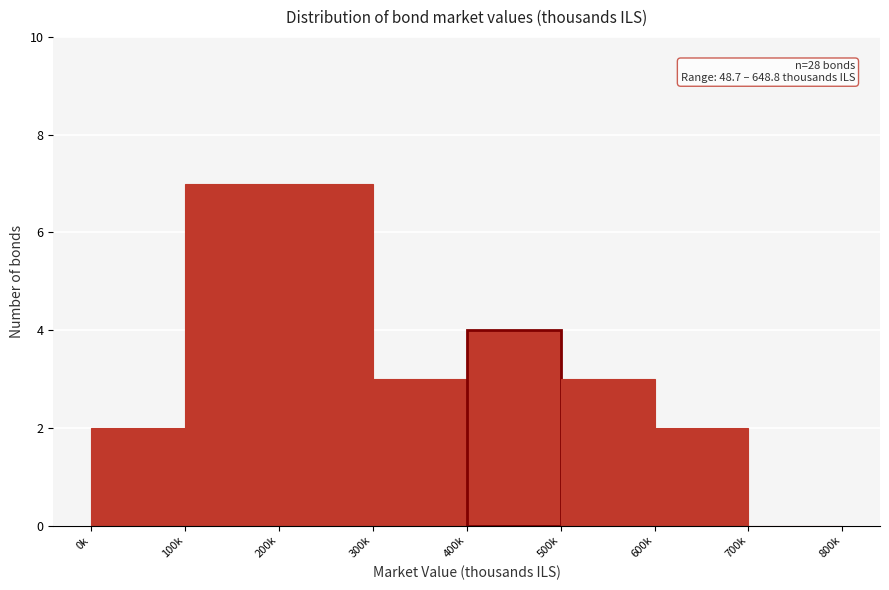

Reading left to right, what are all the values shown in this chart?

0k=2	100k=7	200k=7	300k=3	400k=4	500k=3	600k=2	700k=0